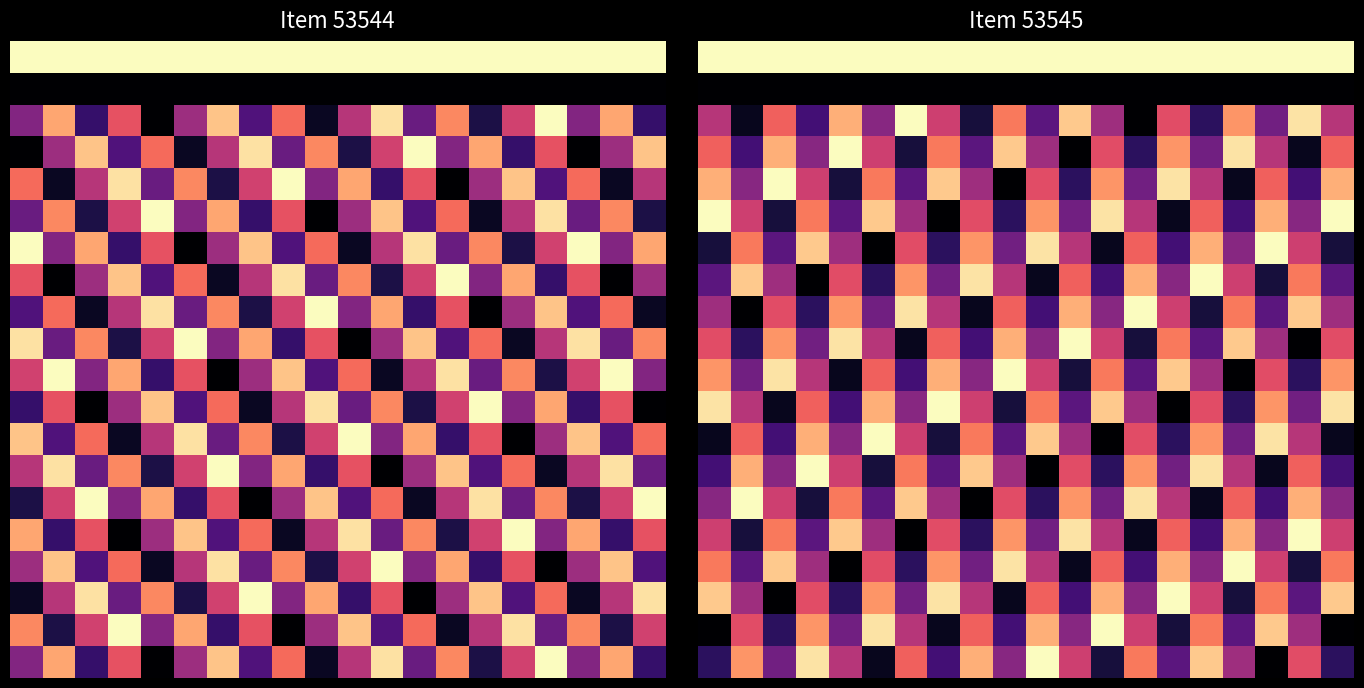

At how many categories does at least one series exceed 0?

20